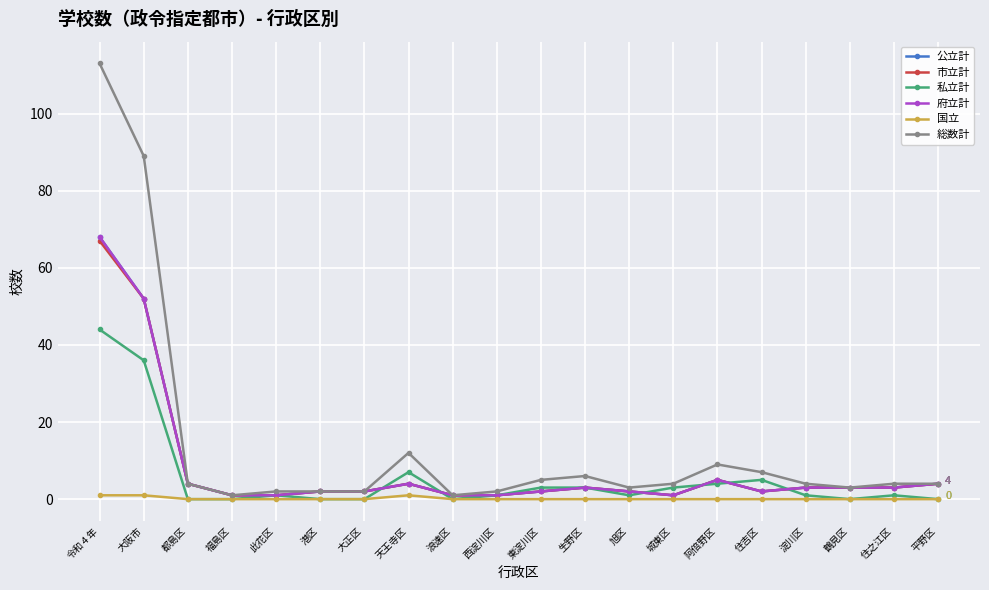

Reading left to right, list all the values displayed in this chart.

公立計: 令和４年=68	大阪市=52	都島区=4	福島区=1	此花区=1	港区=2	大正区=2	天王寺区=4	浪速区=1	西淀川区=1	東淀川区=2	生野区=3	旭区=2	城東区=1	阿倍野区=5	住吉区=2	淀川区=3	鶴見区=3	住之江区=3	平野区=4
市立計: 令和４年=67	大阪市=52	都島区=4	福島区=1	此花区=1	港区=2	大正区=2	天王寺区=4	浪速区=1	西淀川区=1	東淀川区=2	生野区=3	旭区=2	城東区=1	阿倍野区=5	住吉区=2	淀川区=3	鶴見区=3	住之江区=3	平野区=4
私立計: 令和４年=44	大阪市=36	都島区=0	福島区=0	此花区=1	港区=0	大正区=0	天王寺区=7	浪速区=0	西淀川区=1	東淀川区=3	生野区=3	旭区=1	城東区=3	阿倍野区=4	住吉区=5	淀川区=1	鶴見区=0	住之江区=1	平野区=0
府立計: 令和４年=68	大阪市=52	都島区=4	福島区=1	此花区=1	港区=2	大正区=2	天王寺区=4	浪速区=1	西淀川区=1	東淀川区=2	生野区=3	旭区=2	城東区=1	阿倍野区=5	住吉区=2	淀川区=3	鶴見区=3	住之江区=3	平野区=4
国立: 令和４年=1	大阪市=1	都島区=0	福島区=0	此花区=0	港区=0	大正区=0	天王寺区=1	浪速区=0	西淀川区=0	東淀川区=0	生野区=0	旭区=0	城東区=0	阿倍野区=0	住吉区=0	淀川区=0	鶴見区=0	住之江区=0	平野区=0
総数計: 令和４年=113	大阪市=89	都島区=4	福島区=1	此花区=2	港区=2	大正区=2	天王寺区=12	浪速区=1	西淀川区=2	東淀川区=5	生野区=6	旭区=3	城東区=4	阿倍野区=9	住吉区=7	淀川区=4	鶴見区=3	住之江区=4	平野区=4